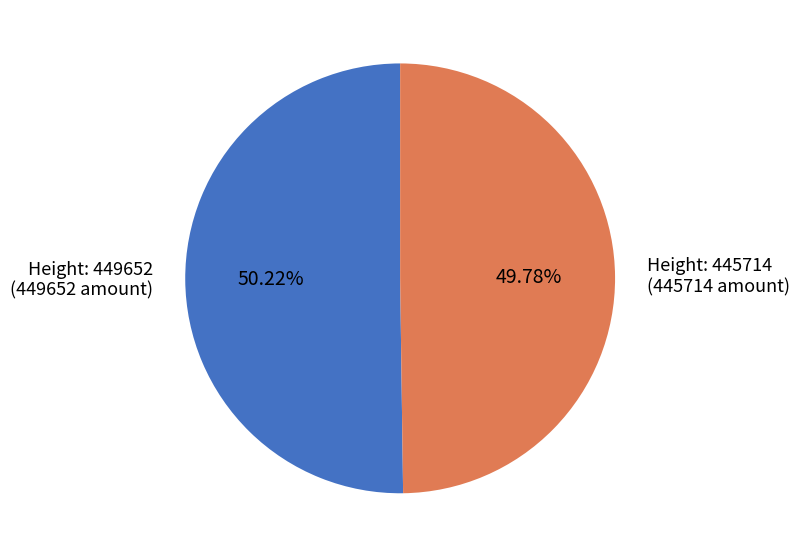

Is there a majority slice in this chart?

Yes